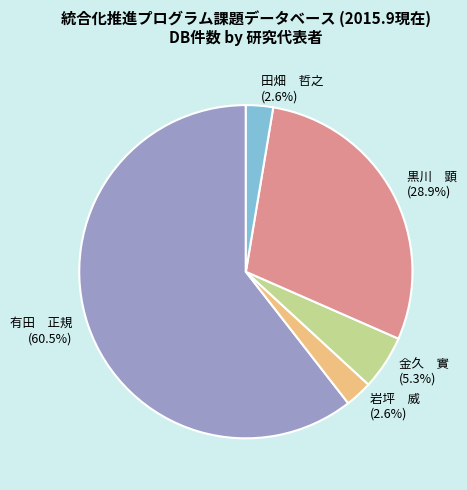

Do 金久 實 (5.3%) and 黒川 顕 (28.9%) together represent more than half of the pie?

No